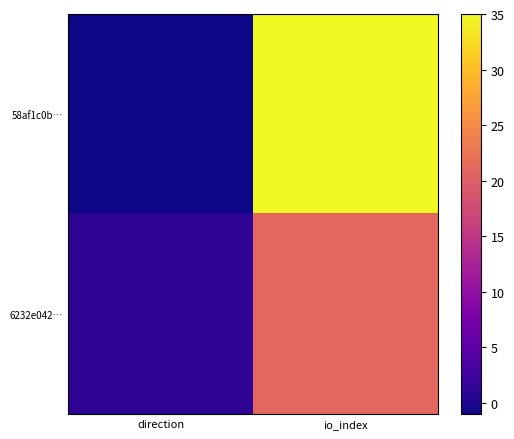

Which series has the largest range (max minus min)?

58af1c0b…